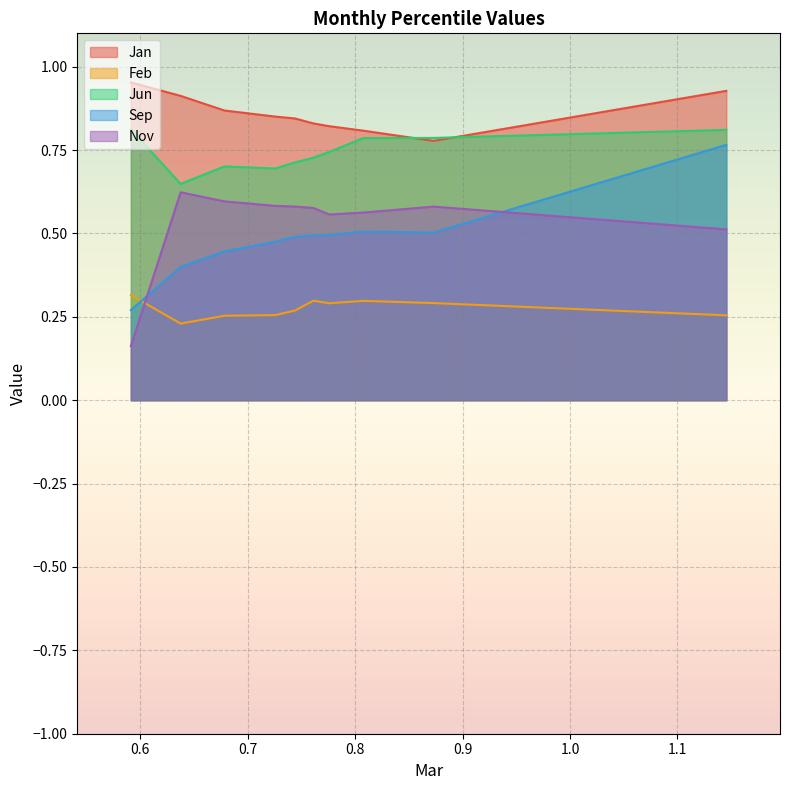

The Feb series shows 0.3 at pct05. True or false?

True